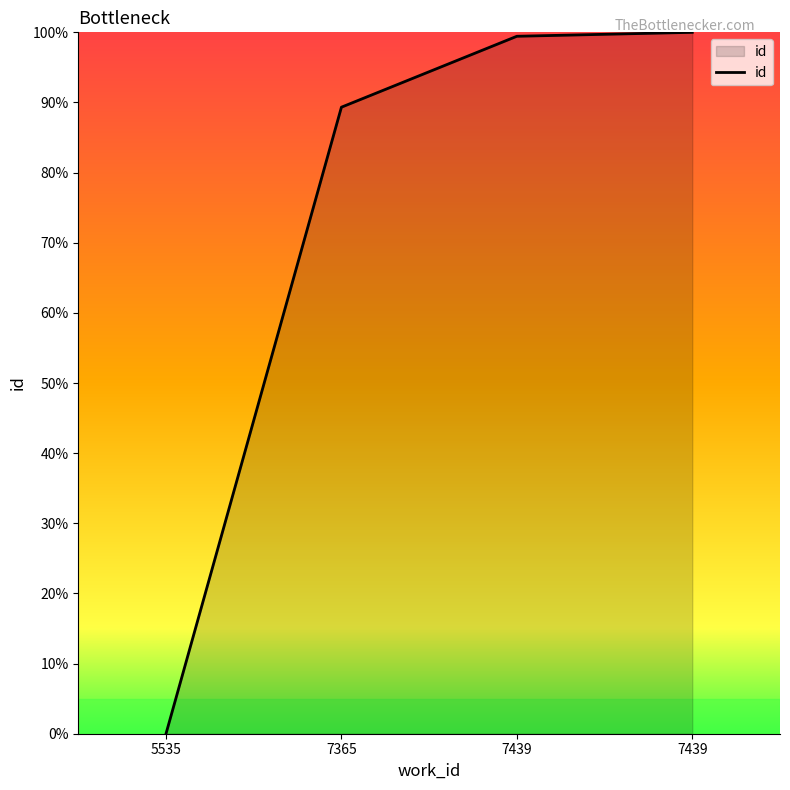

Is this an area chart (filled region under the line)?

Yes